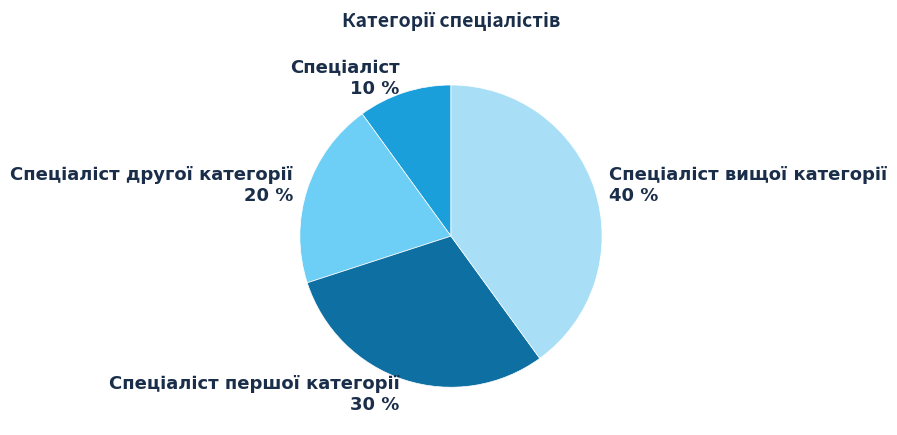

Does any single category account for the majority?

No